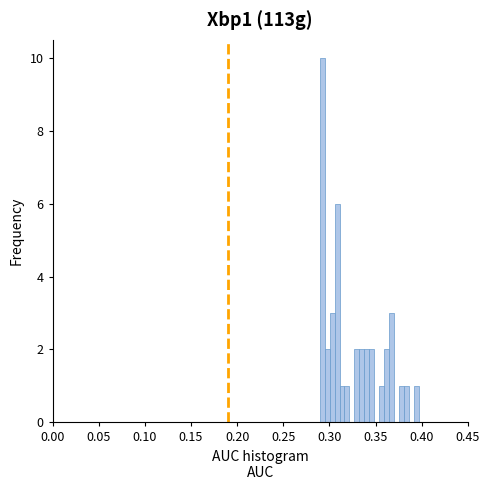

Read against the x-axis, roughly where is the centre of the tallest bar?

0.290